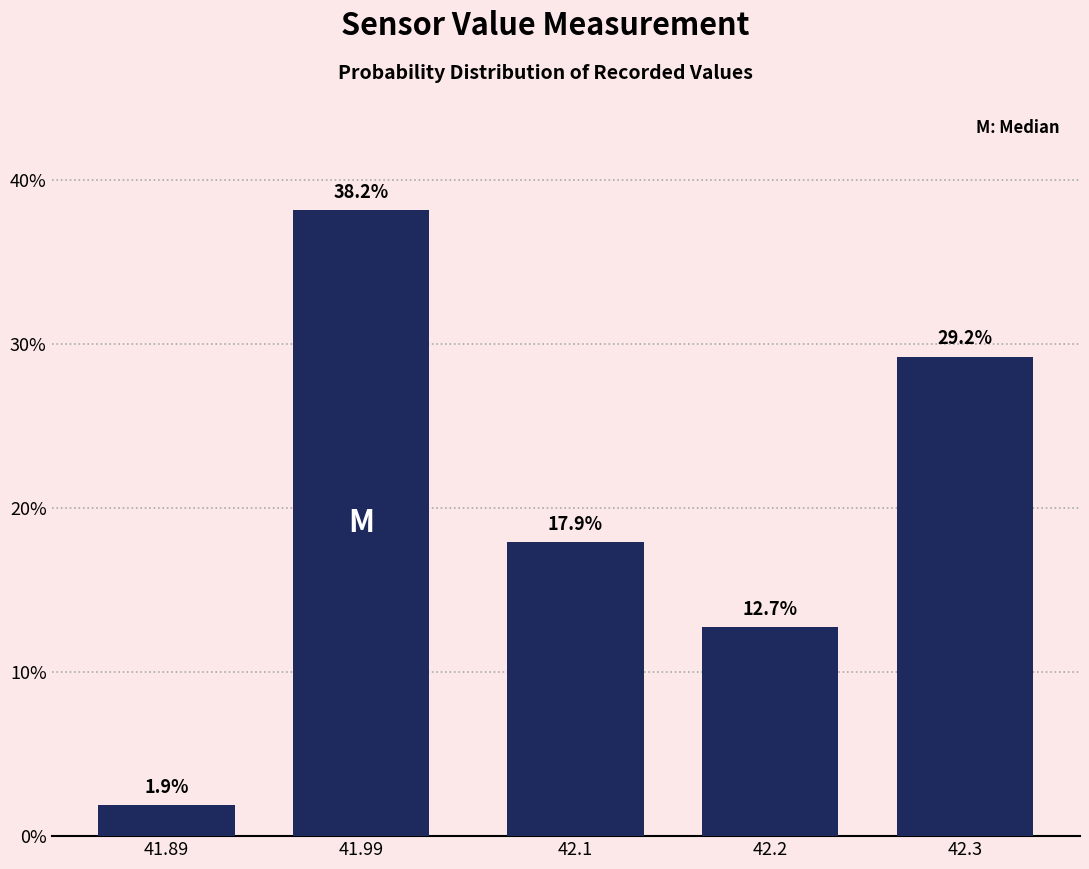

Reading right to left, what are all the values shown in this chart?

42.3=29.2	42.2=12.7	42.1=17.9	41.99=38.2	41.89=1.9